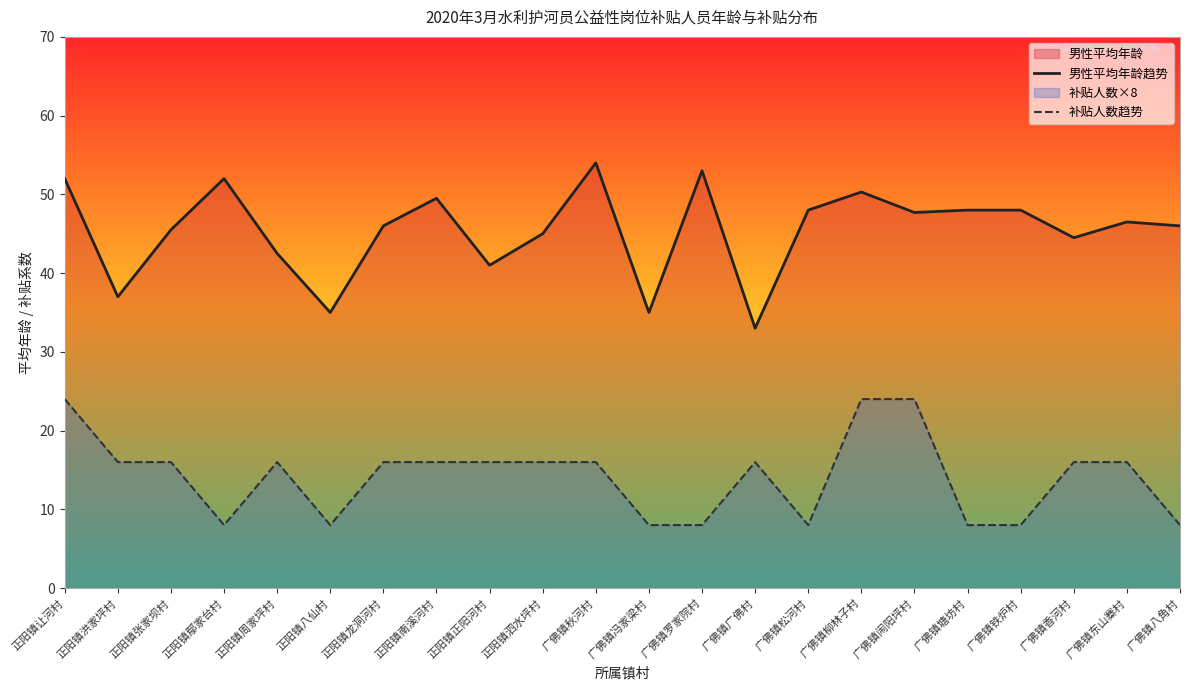

In 男性平均年龄趋势, how many points are lower than both neighbors (excluding endpoints)?

7